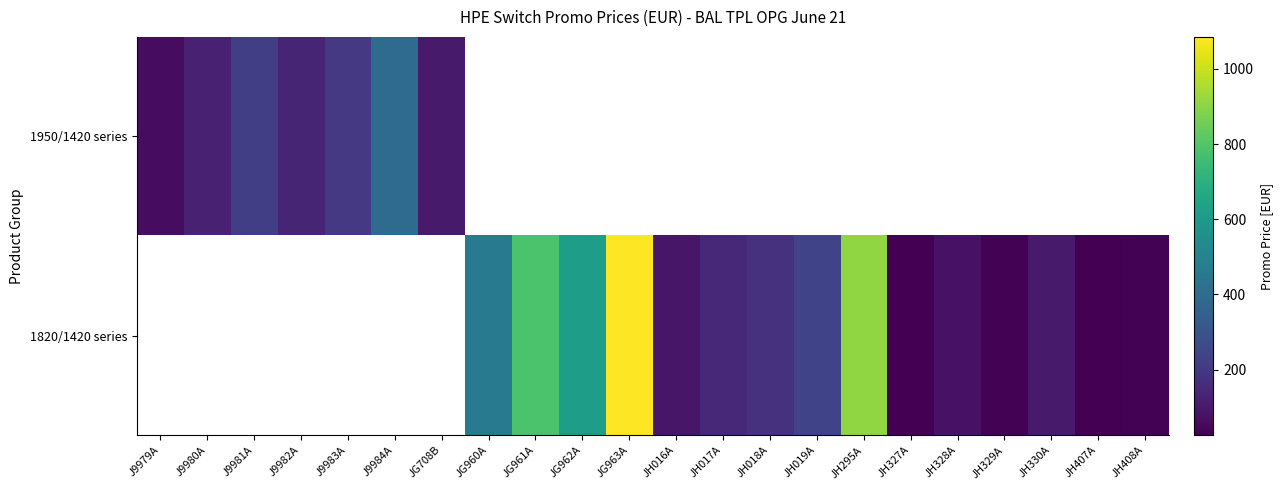

How many data points does each series have?

22